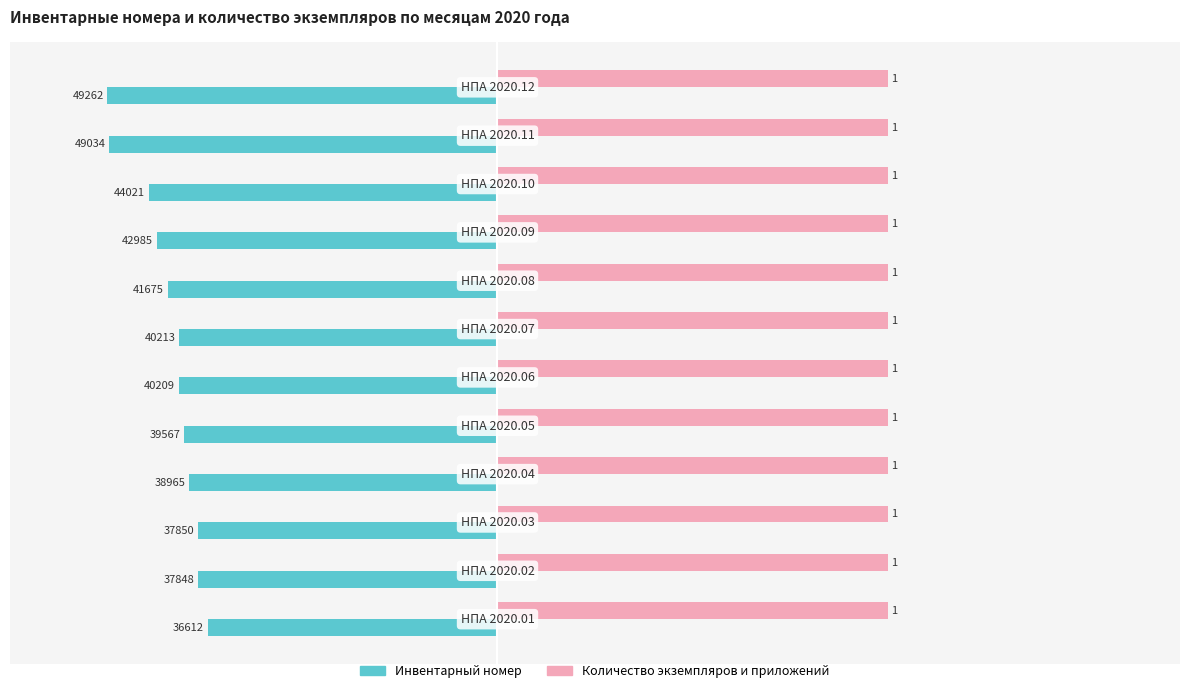

List the series in order of their peak value, lowest first.

Инвентарный номер, Количество экземпляров и приложений